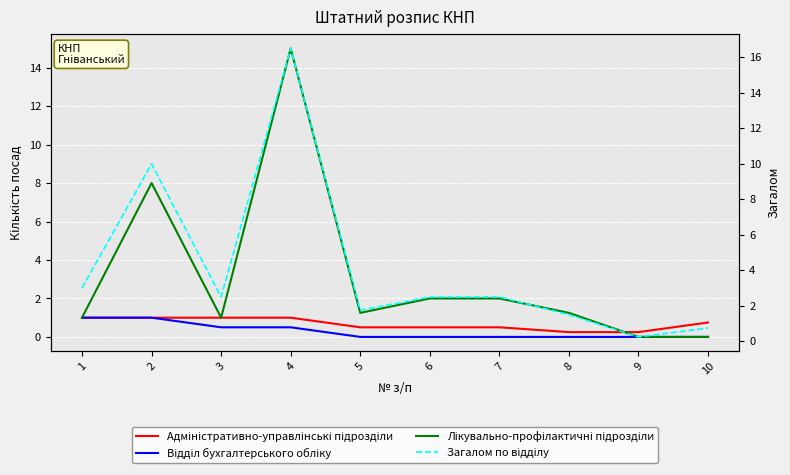

Is it true that Адміністративно-управлінські підрозділи equals 0.6 at 1?

False